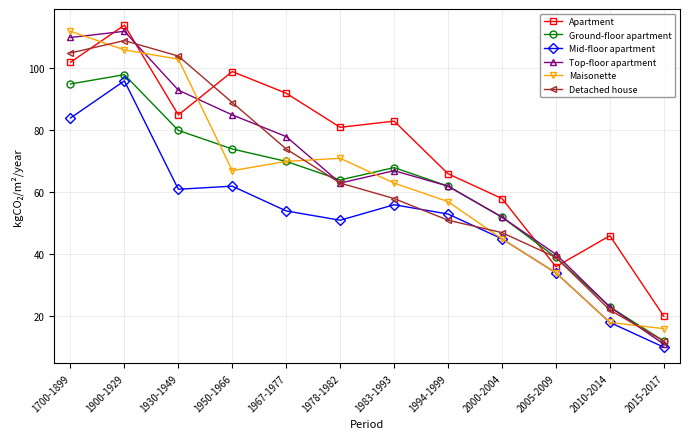

What is the difference between the second highest and minimum values in the Maisonette series?

90